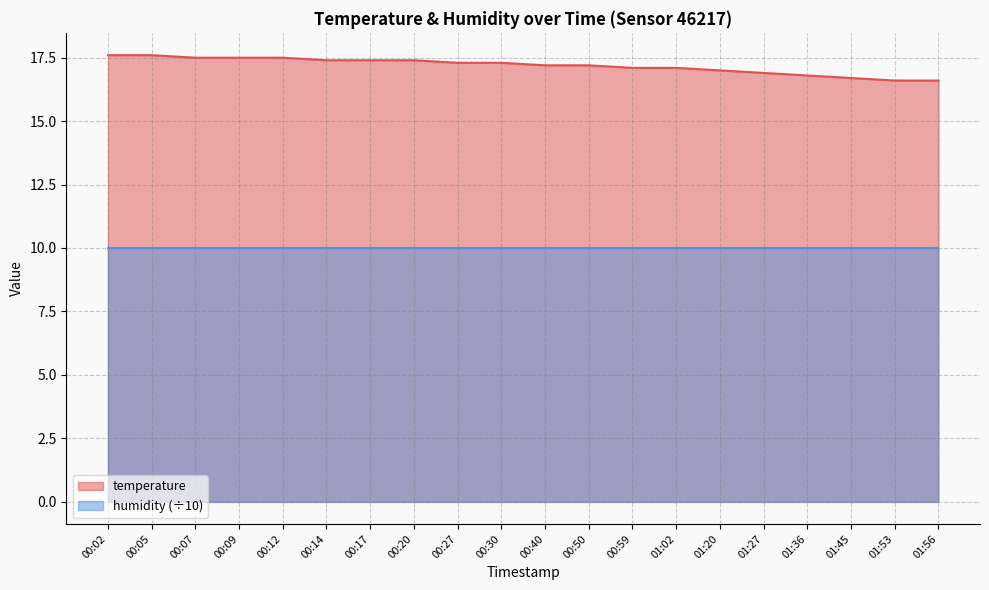

True or false: the data has more than 0 interior local peaks.

False